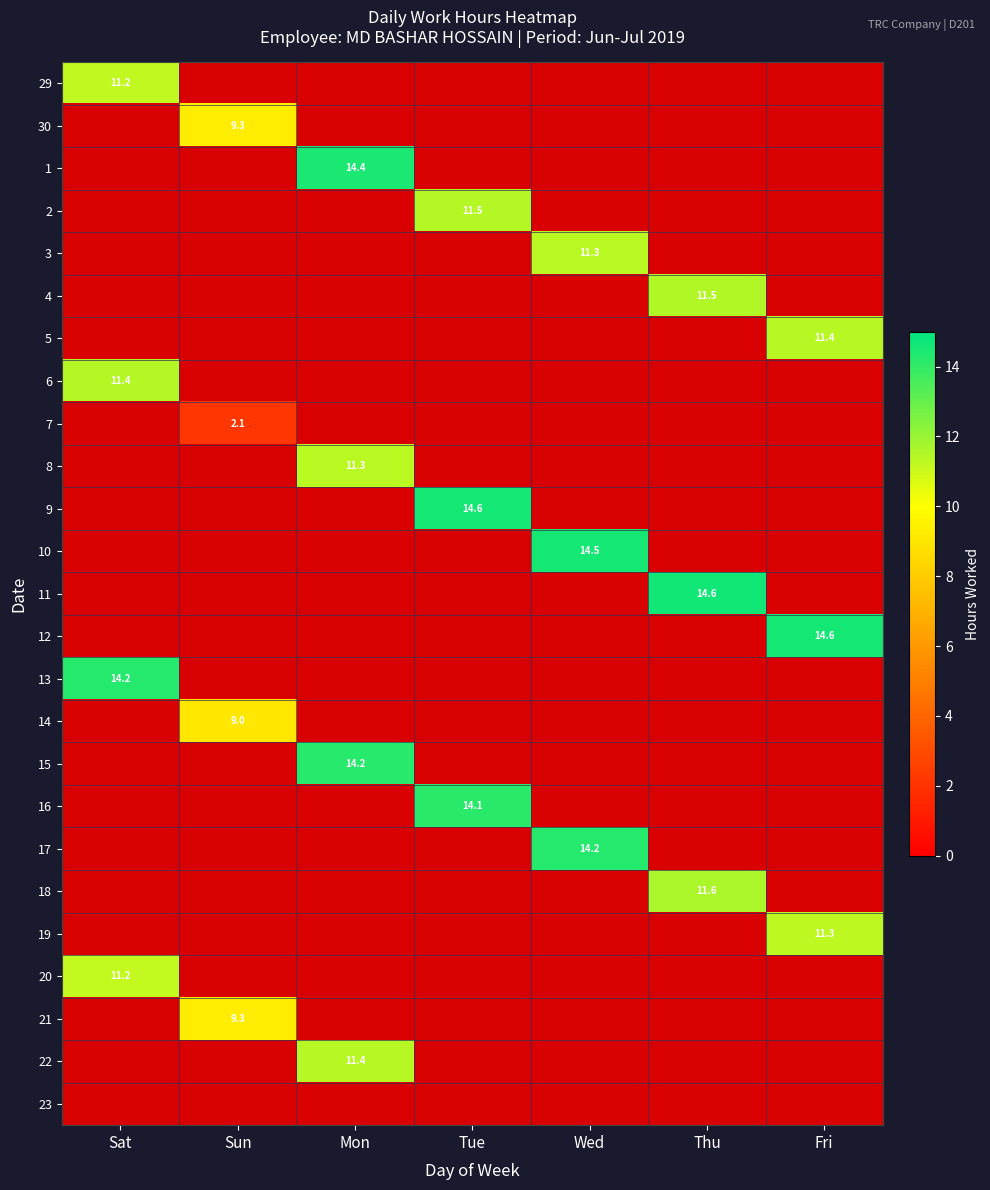

The value of 23 at Mon is 0.5. True or false?

False